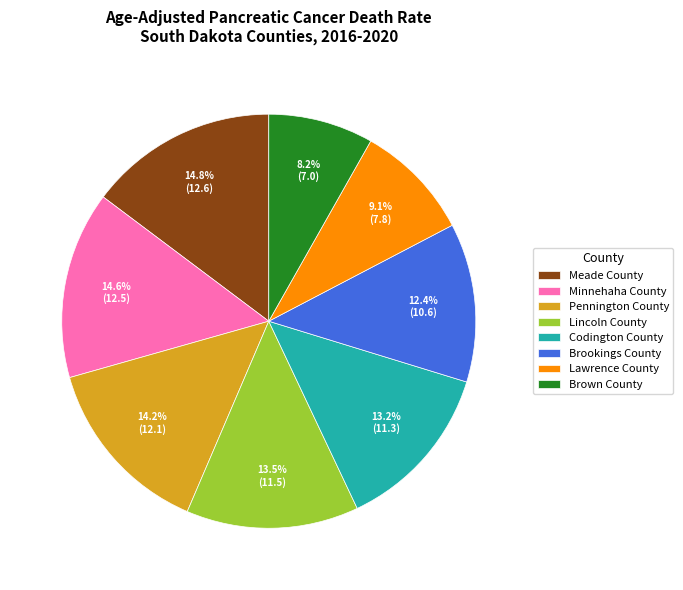

To the nearest percent, what is the combined percentage of Lincoln County and Brookings County?

26%